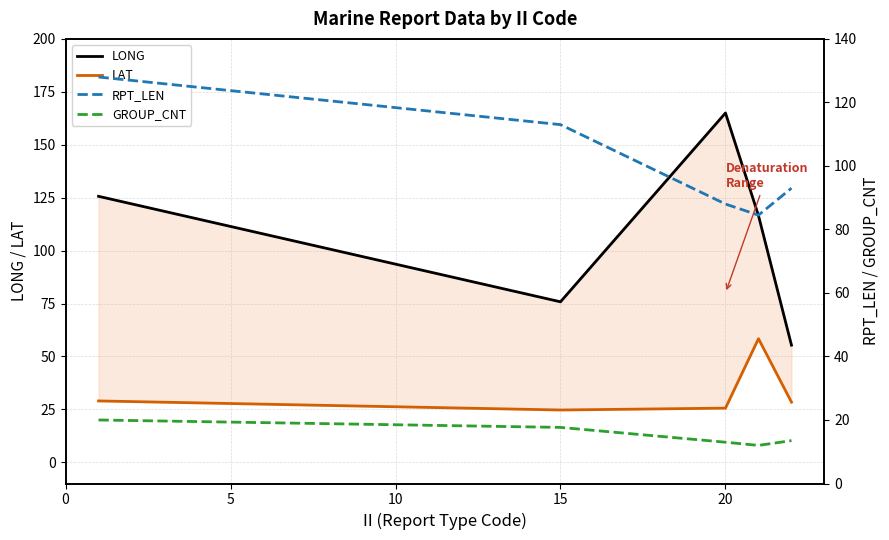

Reading left to right, extract all data points from this chart.

LONG: 125.7	75.8	165.0	116.5	55.3
LAT: 29.0	24.7	25.6	58.4	28.4
RPT_LEN: 128.0	113.0	88.0	84.5	93.0
GROUP_CNT: 20.0	17.7	13.0	12.0	13.5